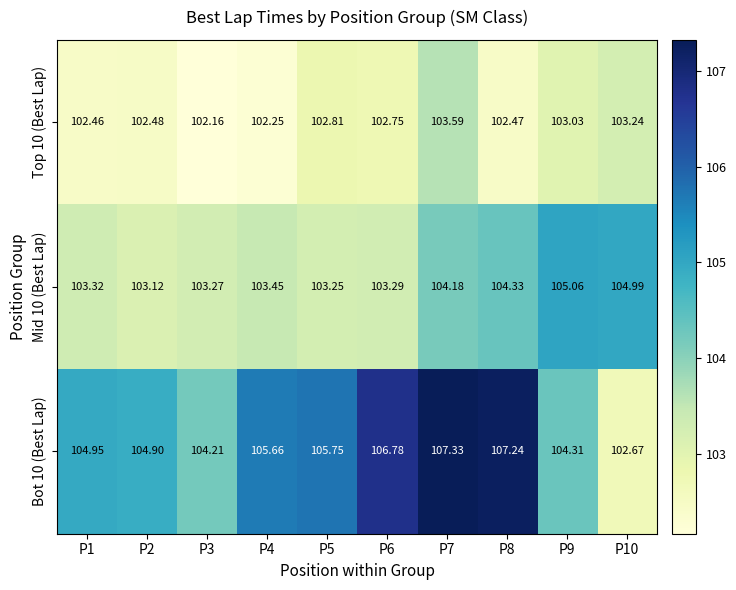

Is the value of Mid 10 (Best Lap) at P4 greater than the value of Top 10 (Best Lap) at P3?

Yes